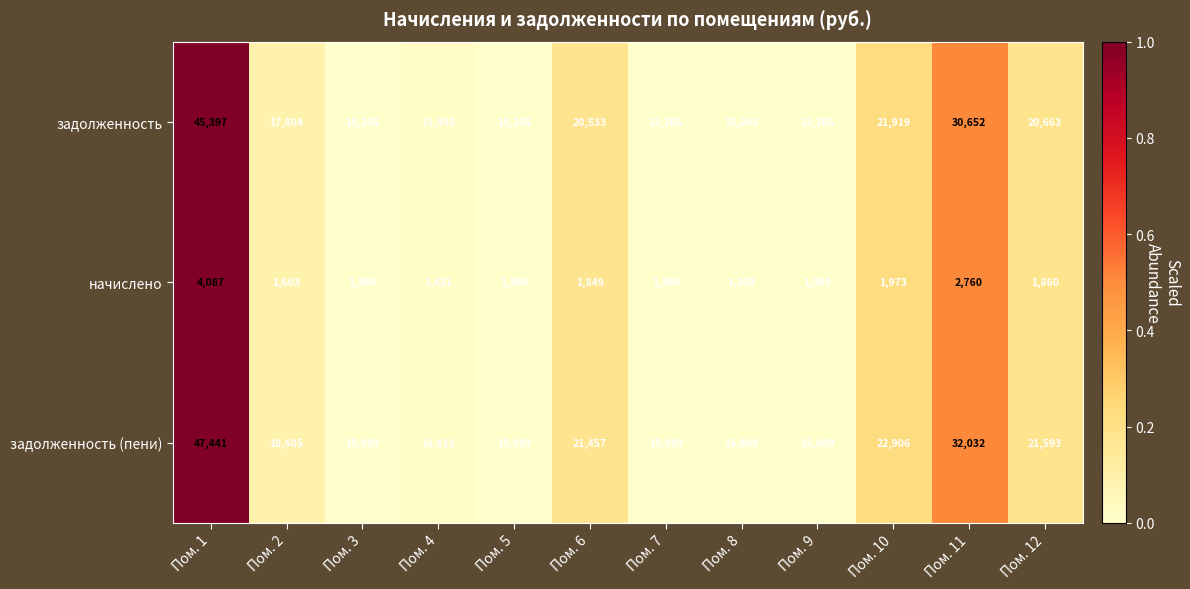

What is the spread (max minus min) of values at Пом. 3?

14520